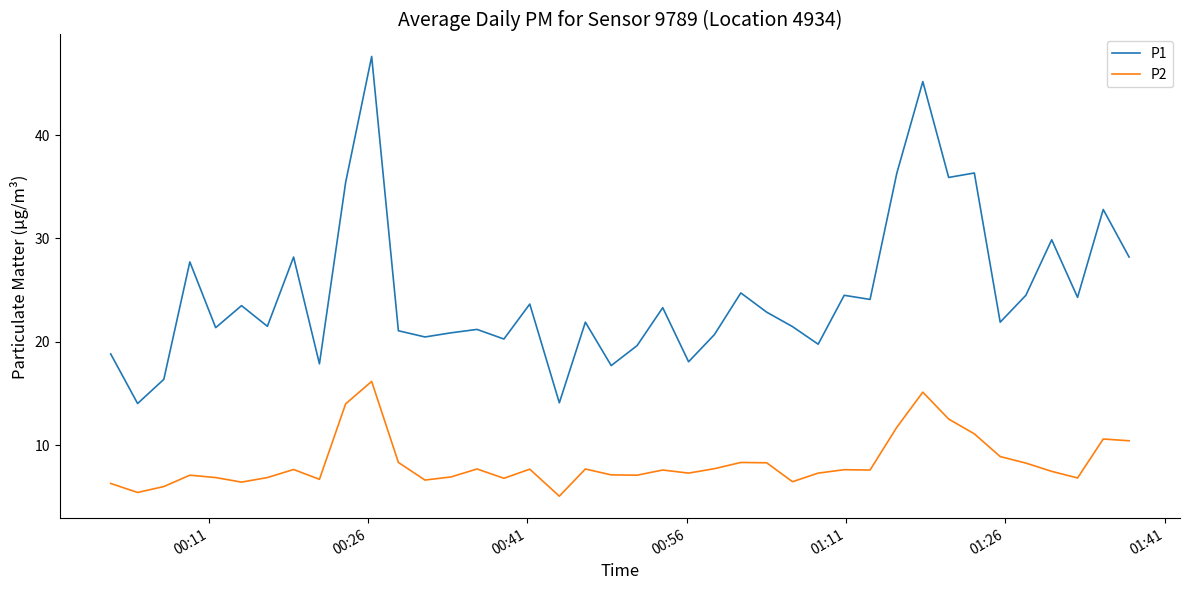

List the series in order of their overall mean, lowest first.

P2, P1